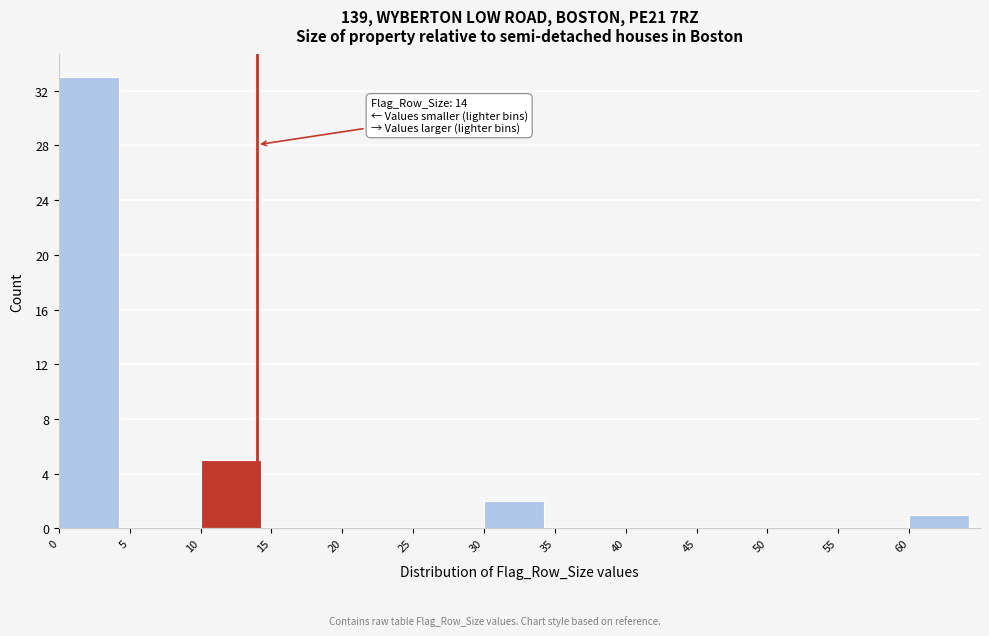

Over which range of the x-axis is the bar tallest?

0 to 5